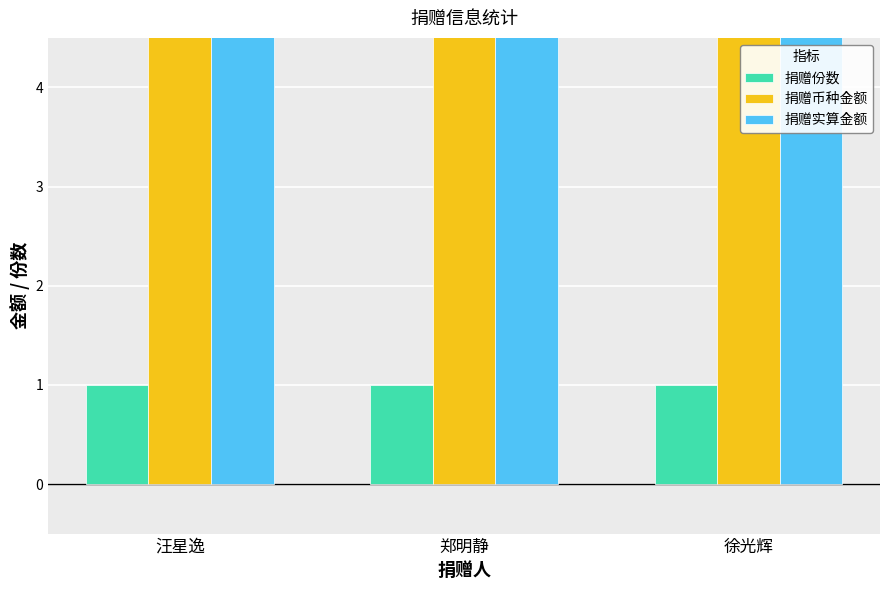

What is the greatest value displayed?

100